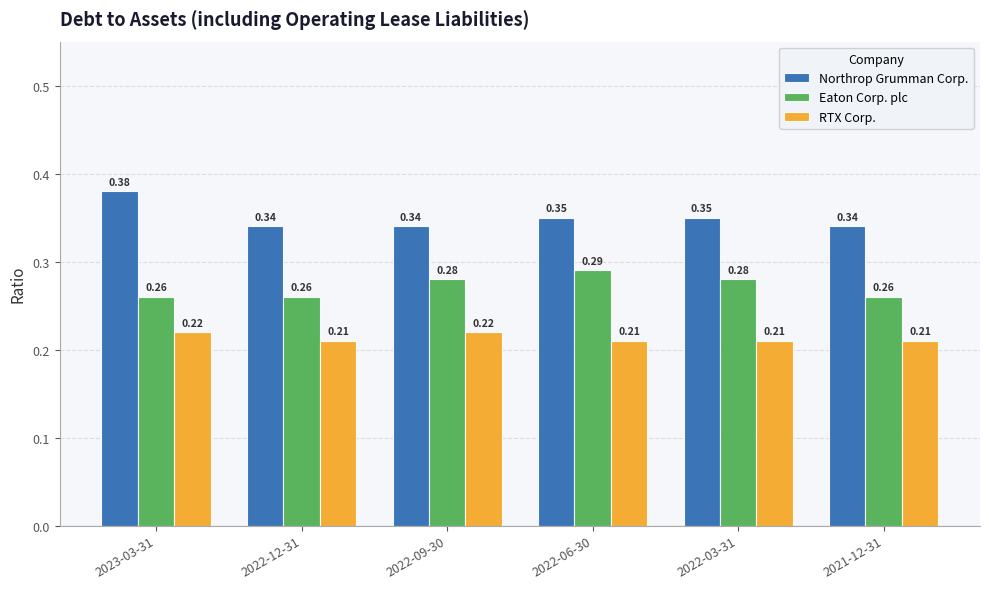

At which category is the sum across all series the highest?

2023-03-31